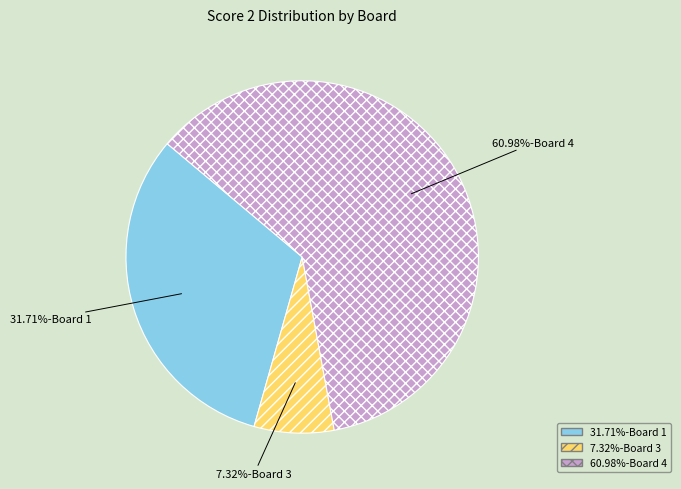

Does any single category account for the majority?

Yes